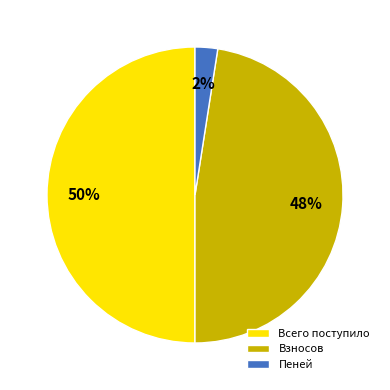

What is the largest slice in the pie chart?

Всего поступило